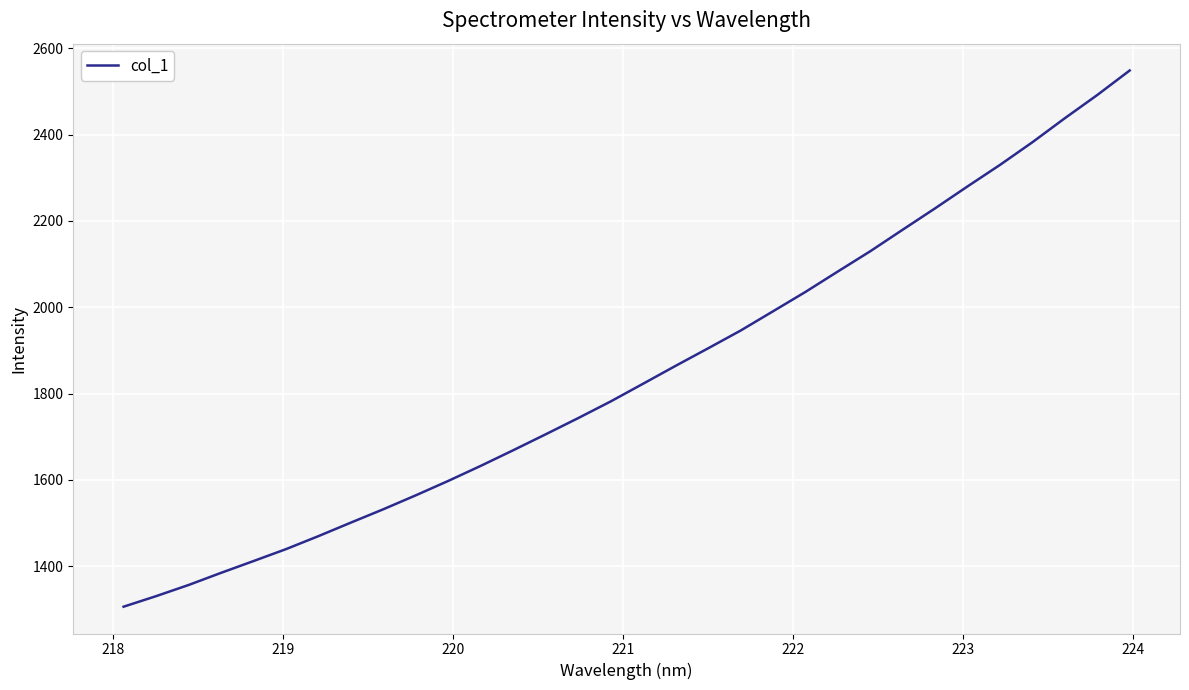

What is the difference between the maximum and minimum values?

1241.6